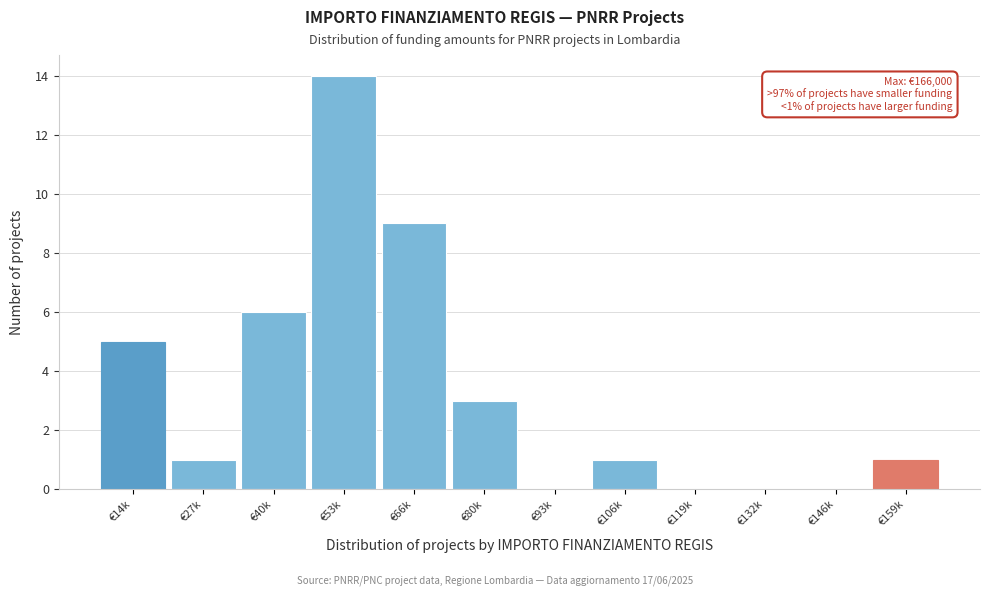

Reading left to right, extract all data points from this chart.

€14k=5	€27k=1	€40k=6	€53k=14	€66k=9	€80k=3	€93k=0	€106k=1	€119k=0	€132k=0	€146k=0	€159k=1